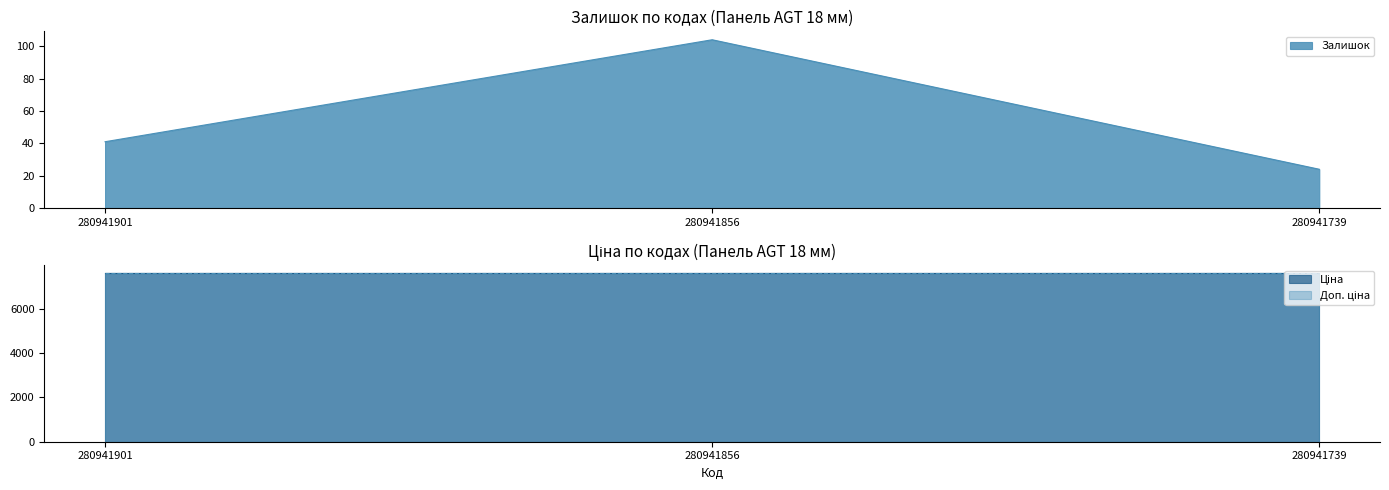

Rank the series by their maximum value, from lowest to highest.

Залишок, Ціна, Доп. ціна